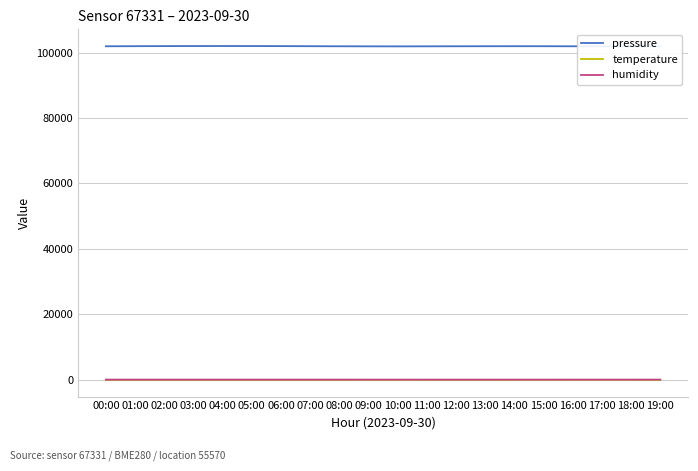

At which label is temperature closest to 13?

02:00